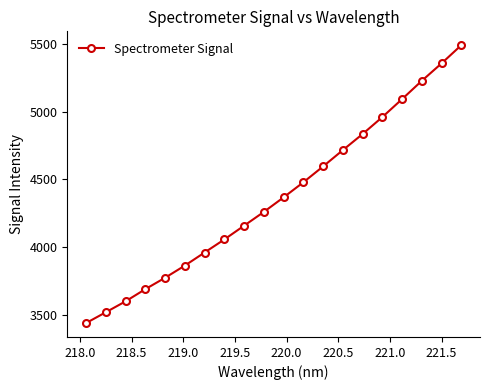

What is the value of the 18th point from the left?

5228.6